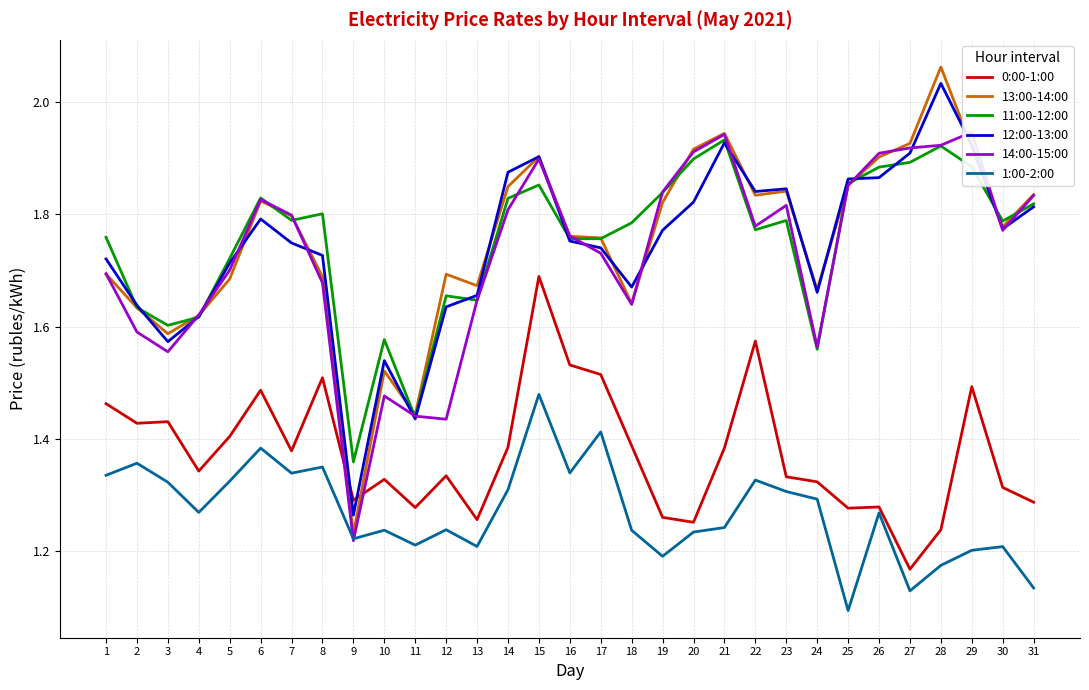

At which category does 1:00-2:00 reach its first local peak?

2